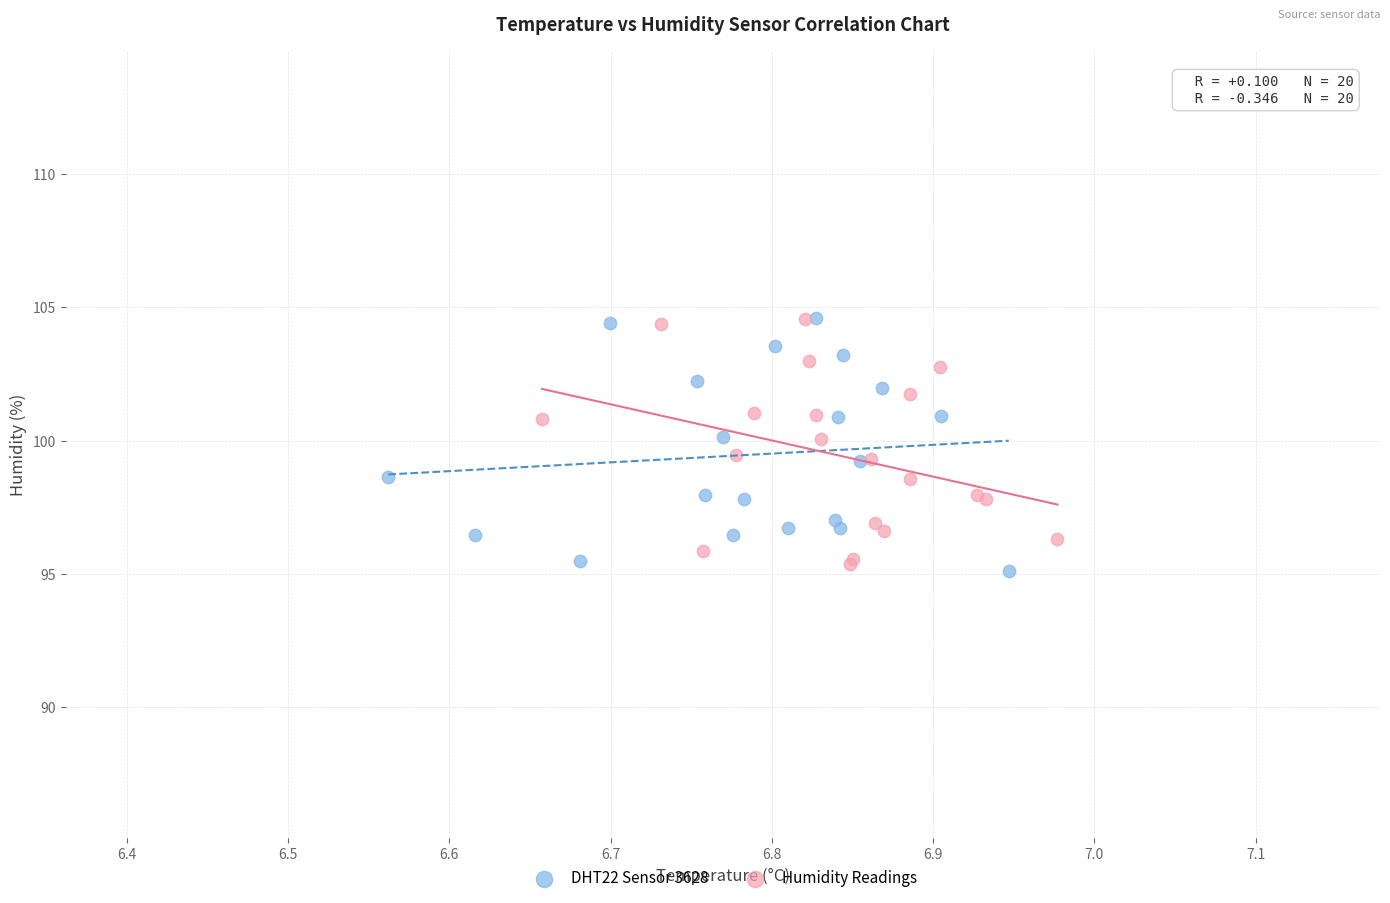

What are all the series names shown in the legend?

DHT22 Sensor 3628, Humidity Readings